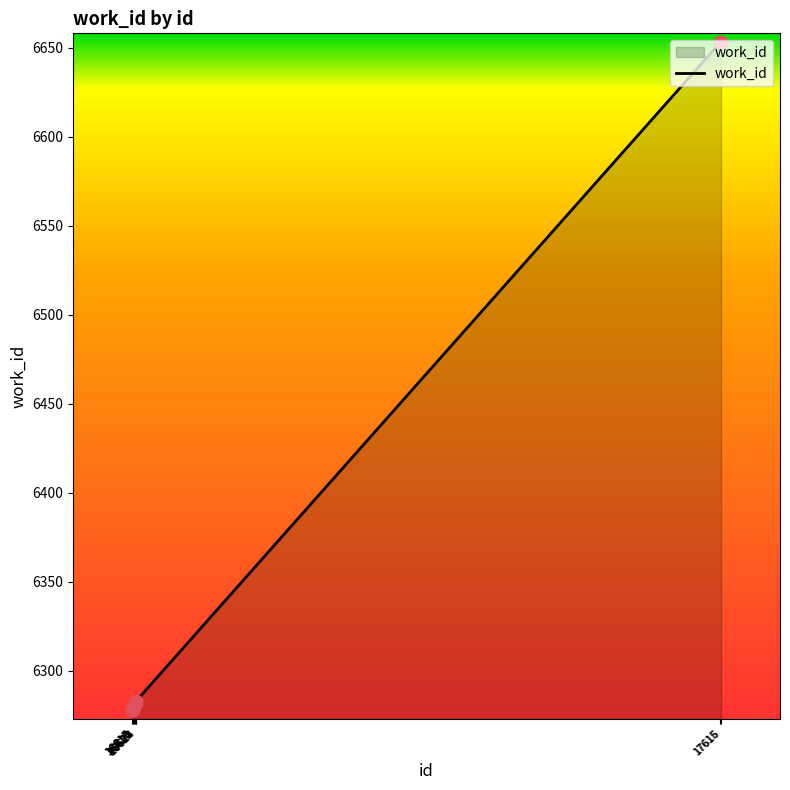

What is the change in value from 16617 to 17615?

+375